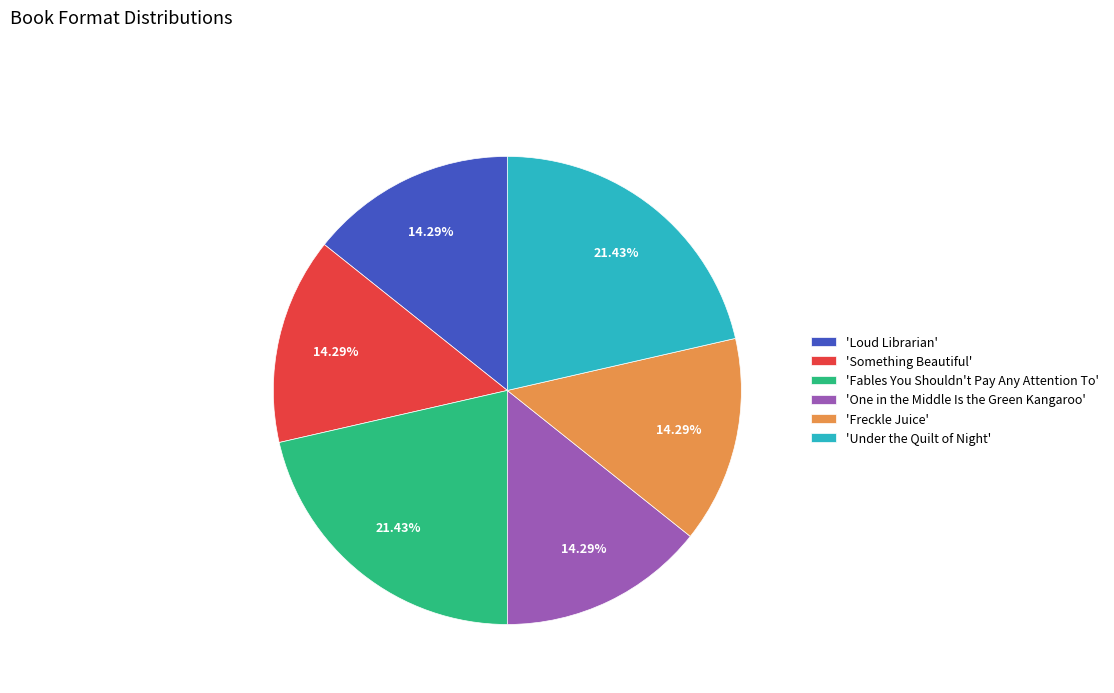

Is the sum of 'One in the Middle Is the Green Kangaroo' and 'Loud Librarian' greater than half?

No